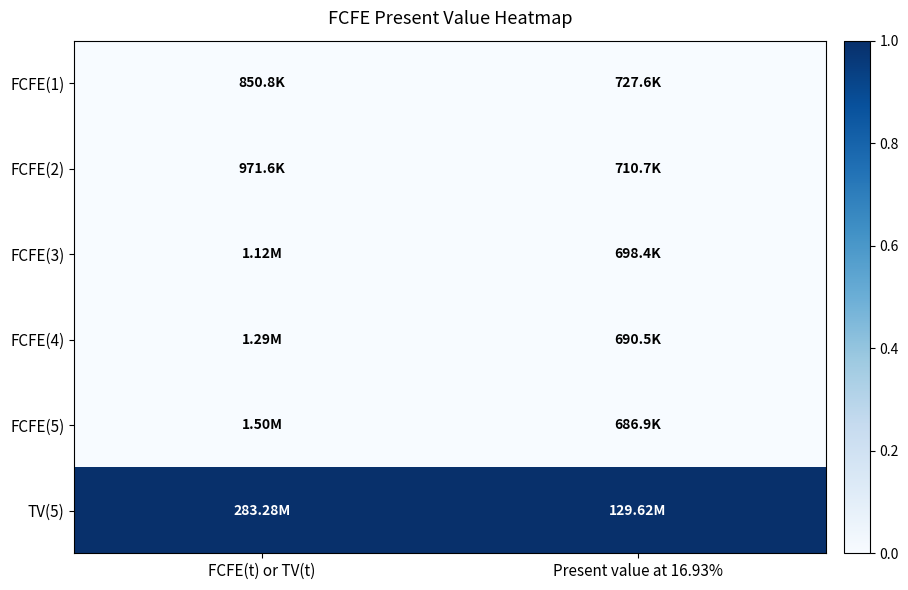

At which category does the chart reach its peak across all series?

FCFE(t) or TV(t)